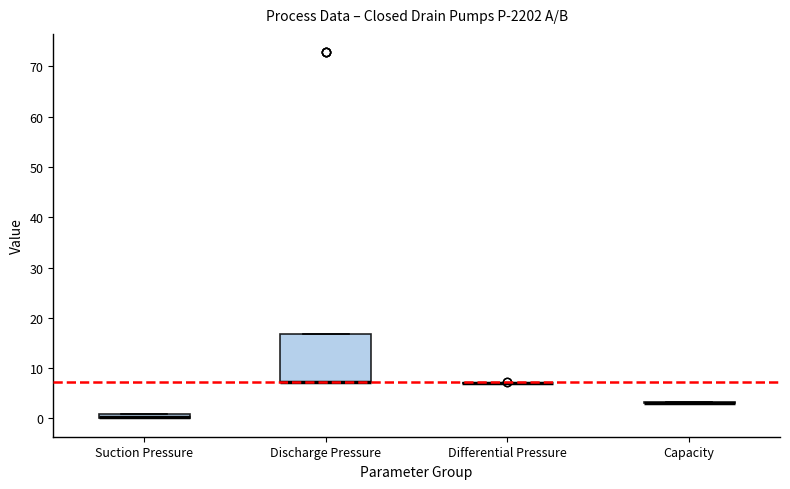

Which box is the tallest, from its lower edge to its upper edge?

Discharge Pressure